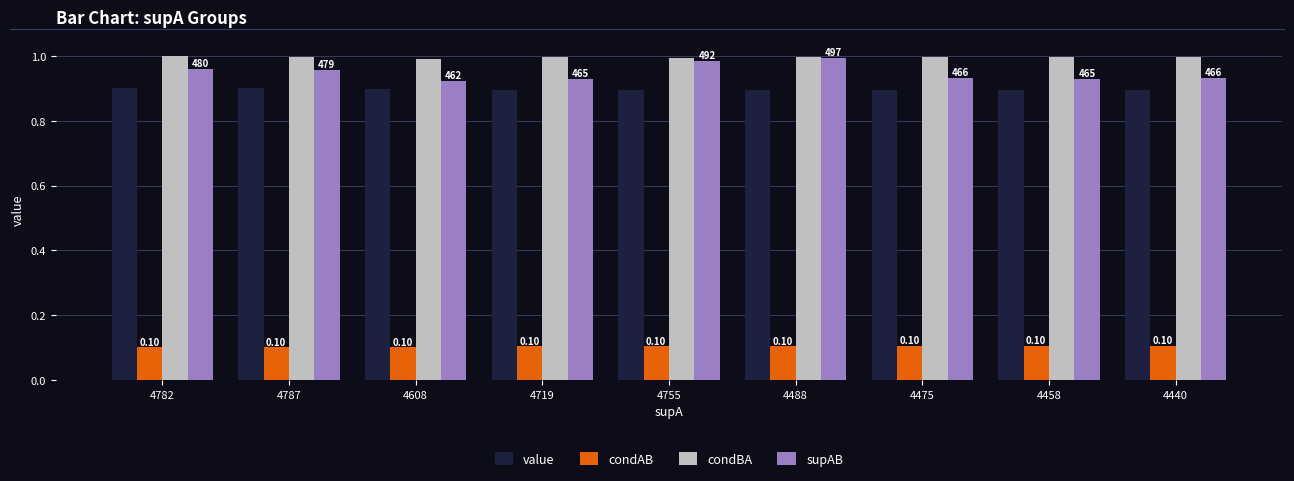

What is the label of the 1st bar from the right?

4440